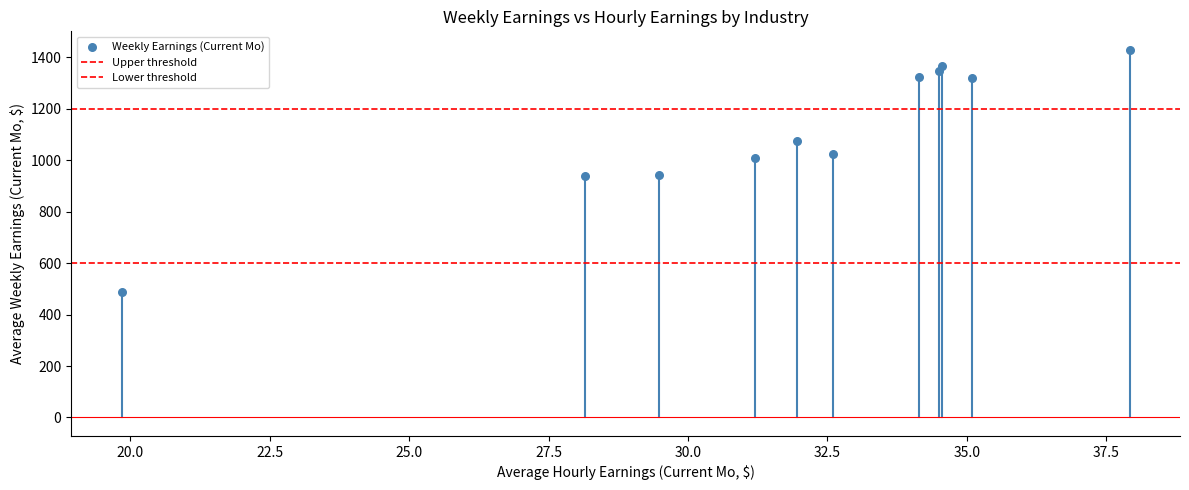

How many points are shown in the scatter plot?

11